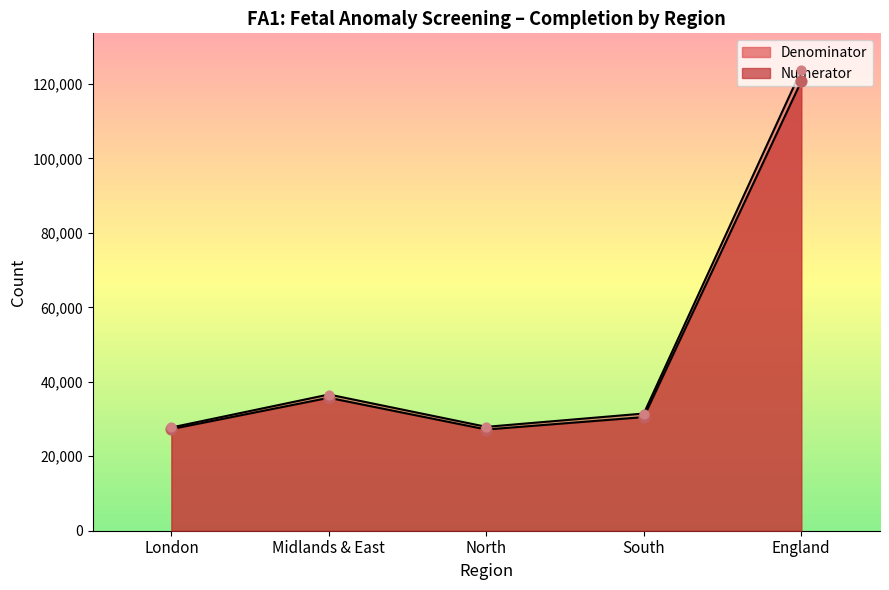

What are all the series names shown in the legend?

Numerator, Denominator